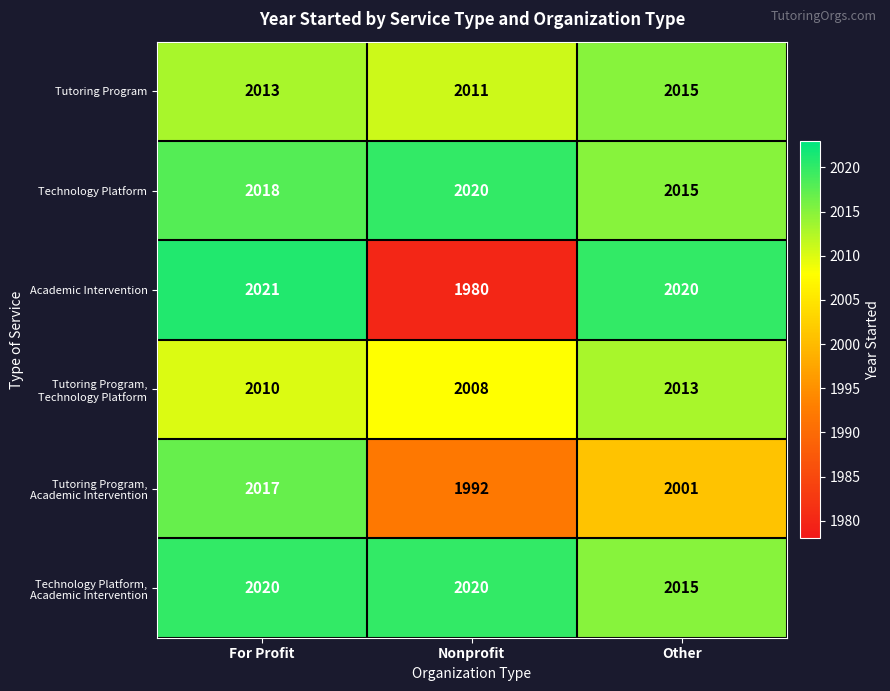

Where is Tutoring Program nearest to the value 2013?

For Profit